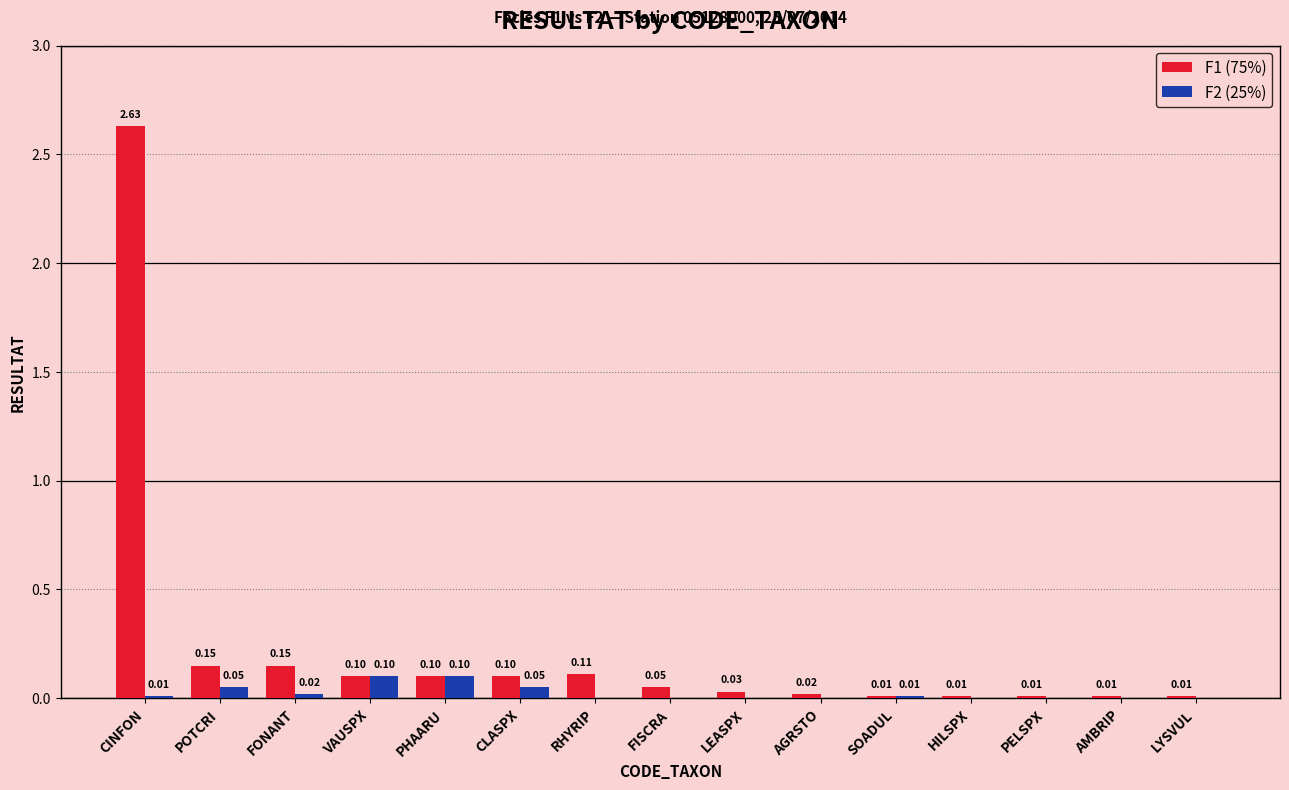

What is the sum of all F1 (75%) values?

3.5